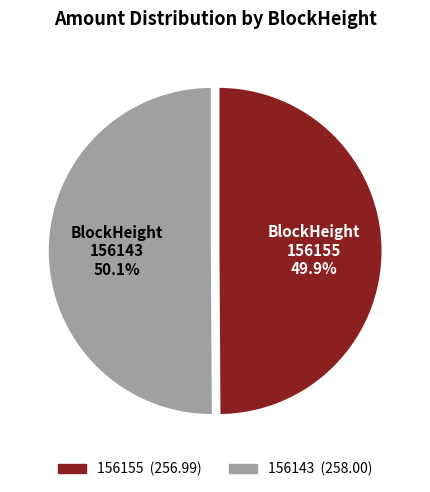

How many segments does this pie chart have?

2